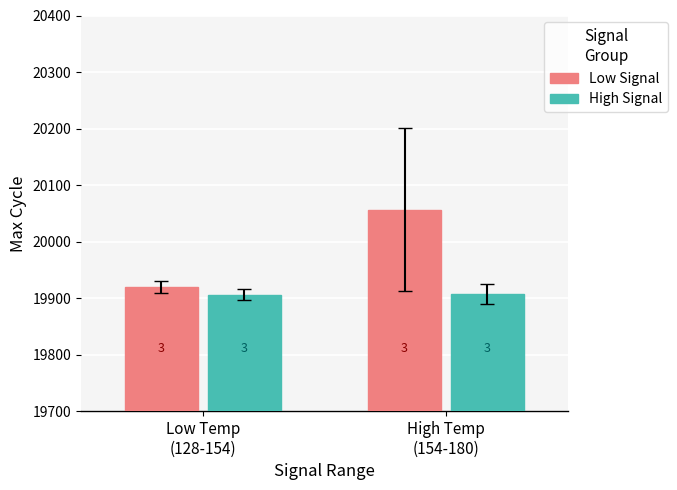

Are the bars grouped side by side (vs. stacked)?

Yes